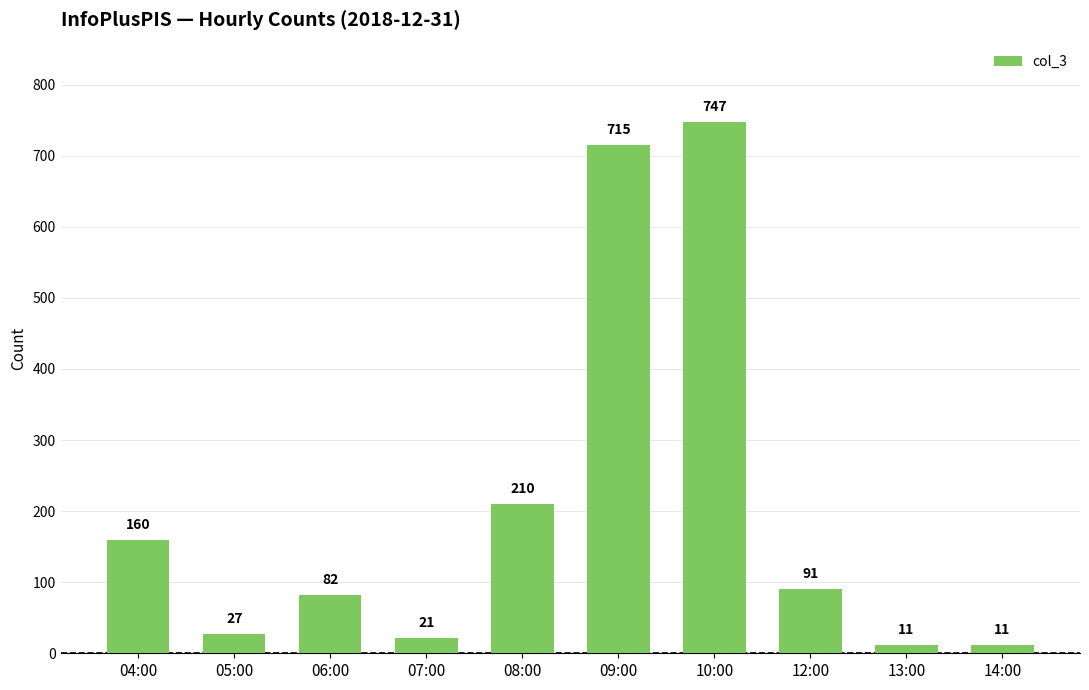

Which label corresponds to the largest value in the chart?

10:00